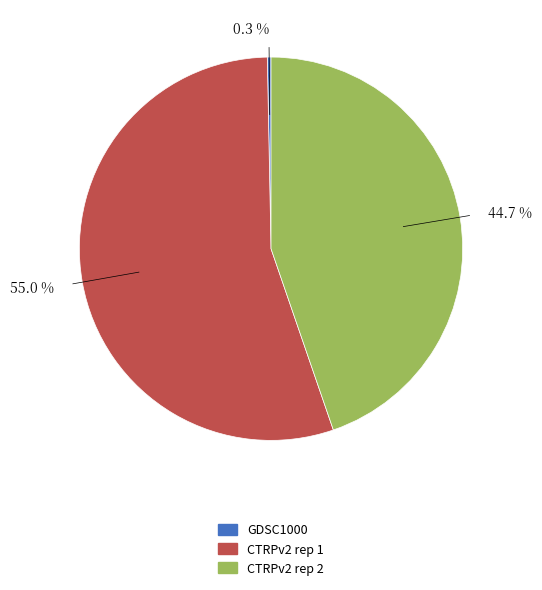

How many segments does this pie chart have?

3